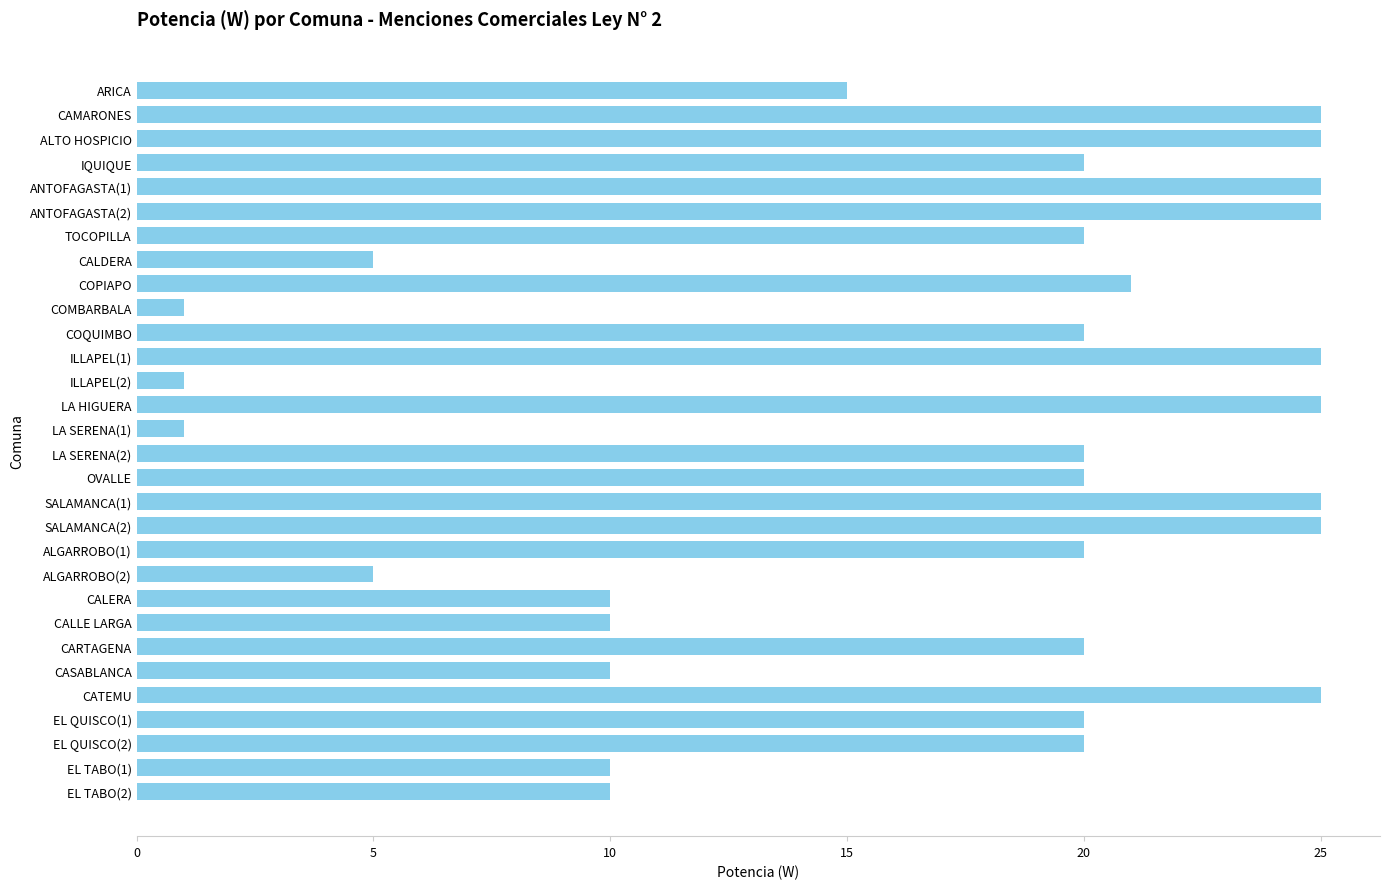

What position from the bottom is ANTOFAGASTA(2)?

25